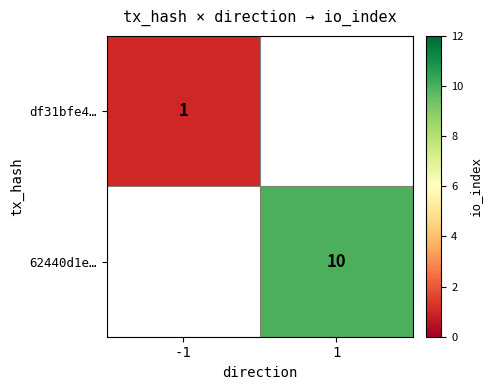

The value of df31bfe4… at -1 is 1. True or false?

True